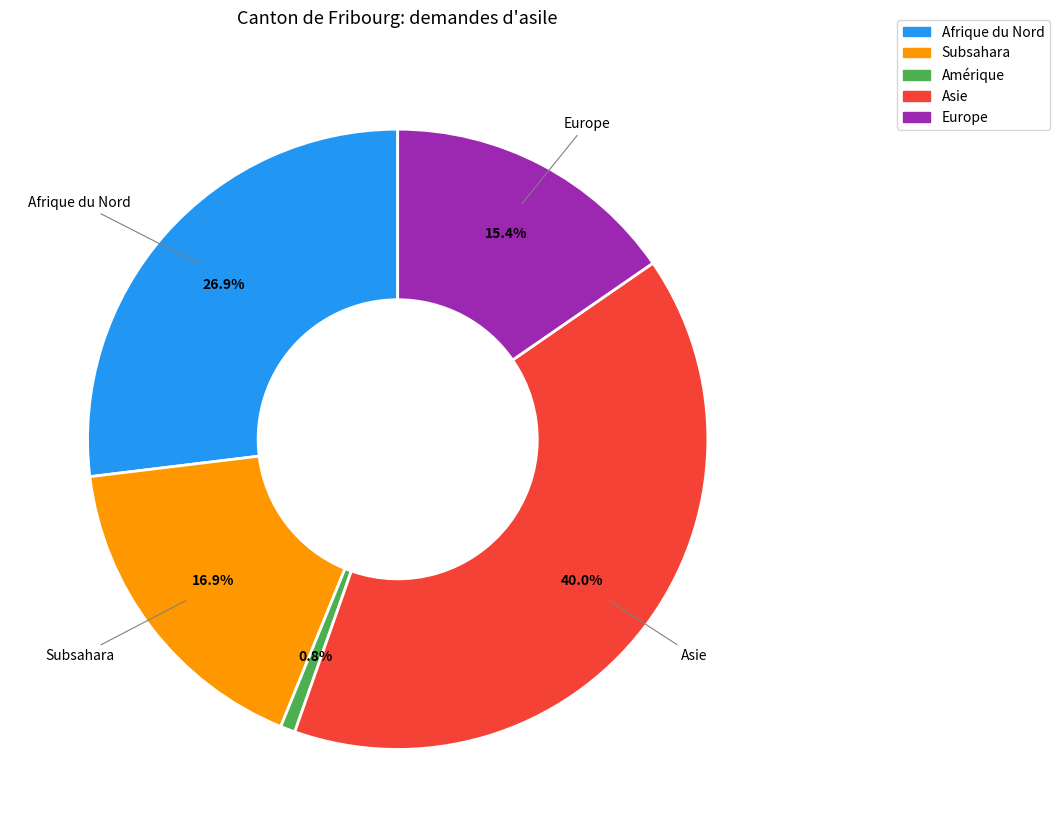

Does any single category account for the majority?

No